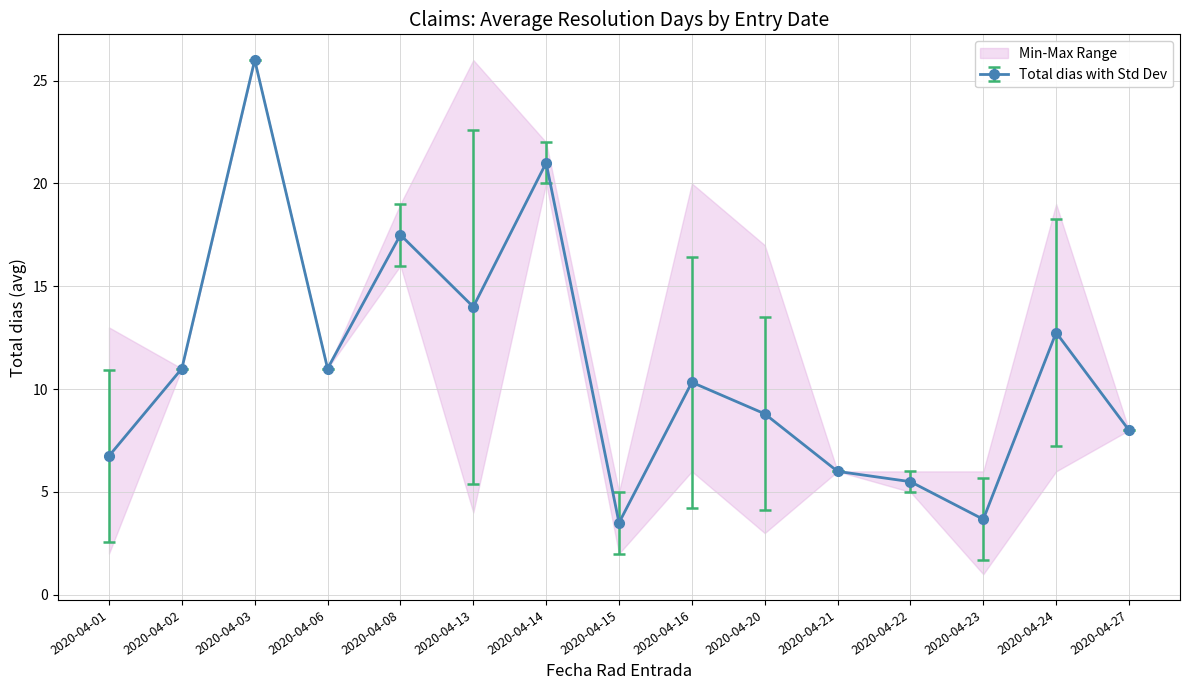

The Total dias (min) series shows 8.0 at 2020-04-27. True or false?

True